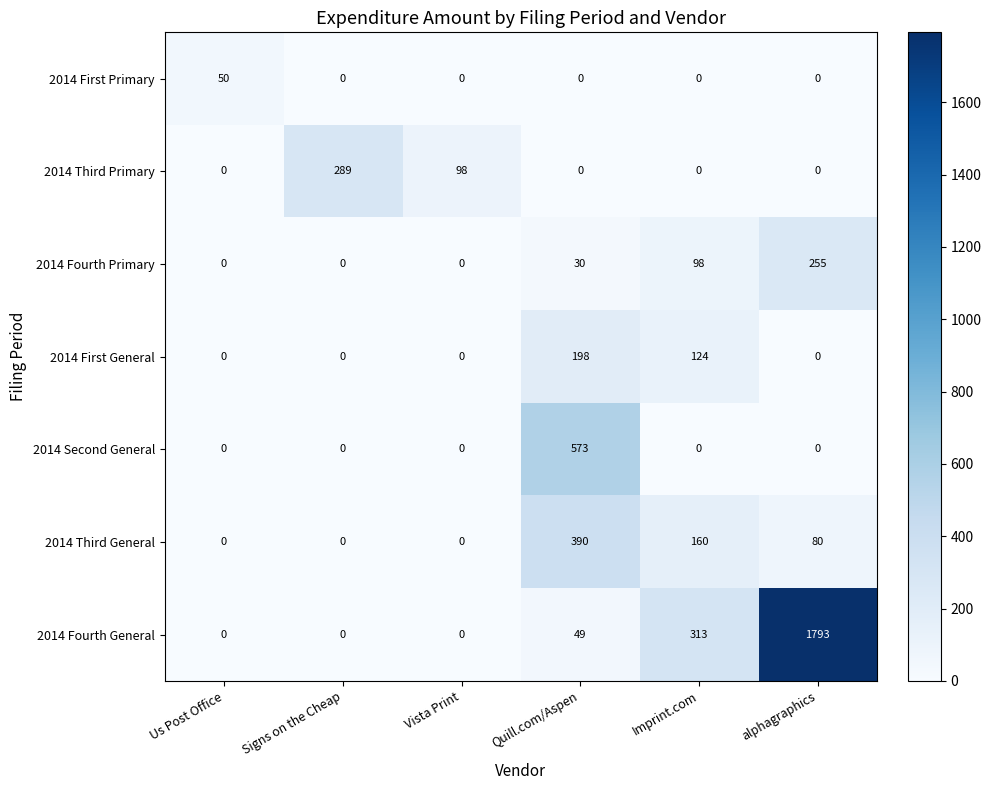

What is the sum of the 2014 First General values at Imprint.com and alphagraphics?

124